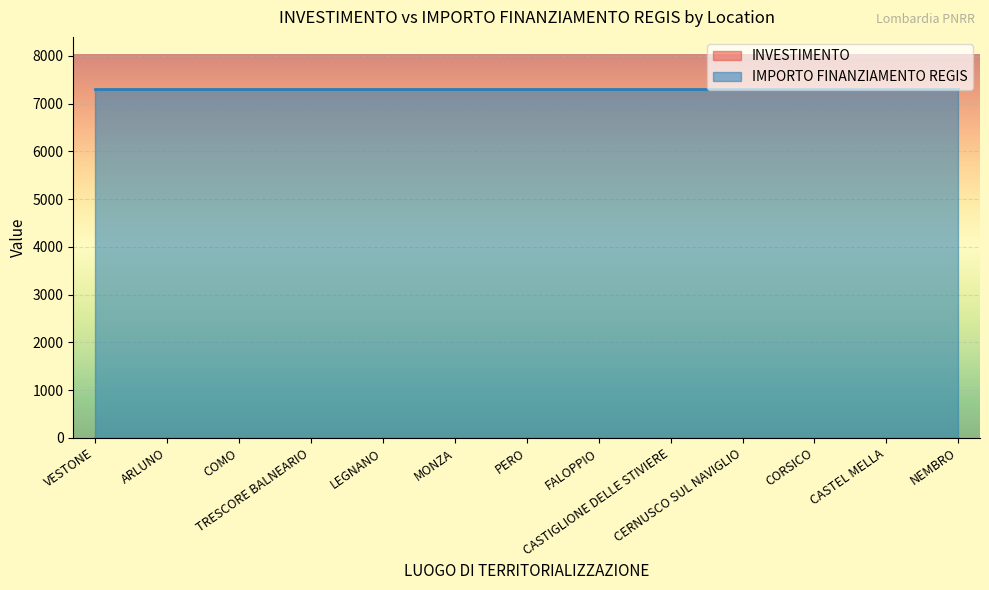

Is it true that IMPORTO FINANZIAMENTO REGIS equals 7301.0 at CASTEL MELLA?

True